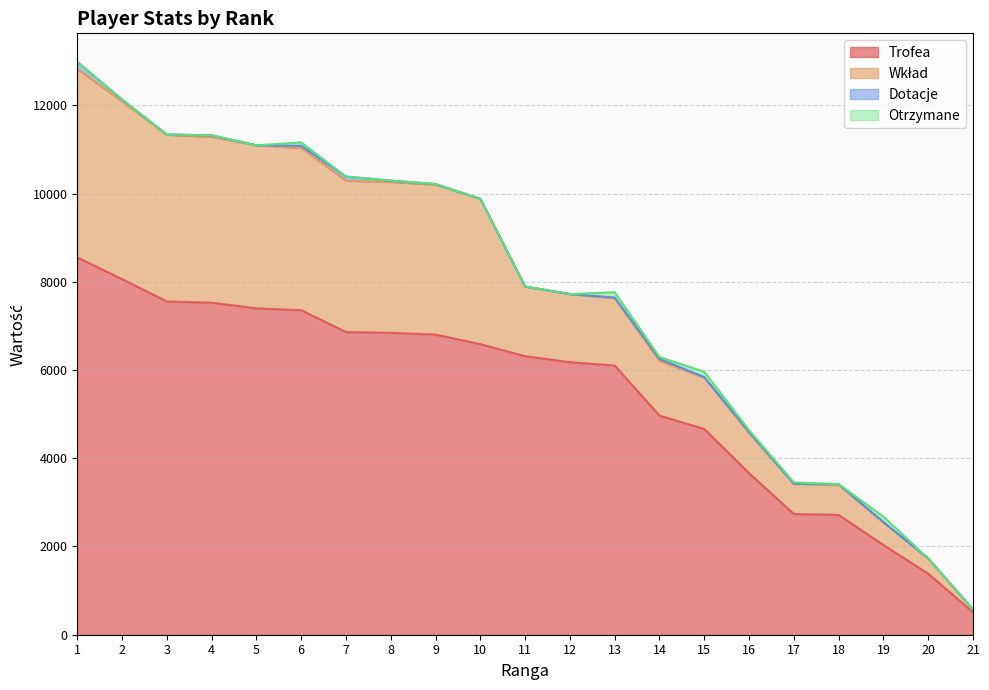

Which category has the highest value in the Wkład series?

1